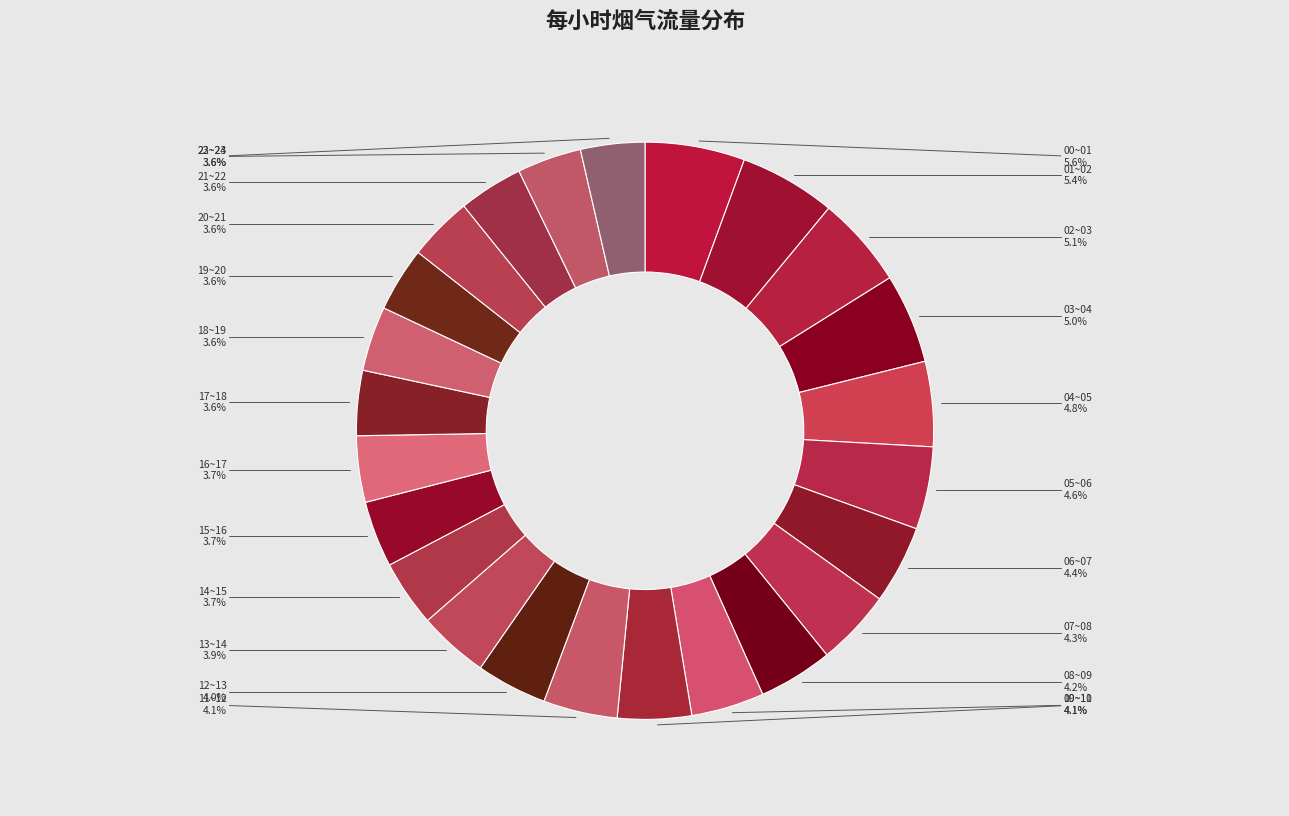

Is 09~10 the majority of the pie?

No